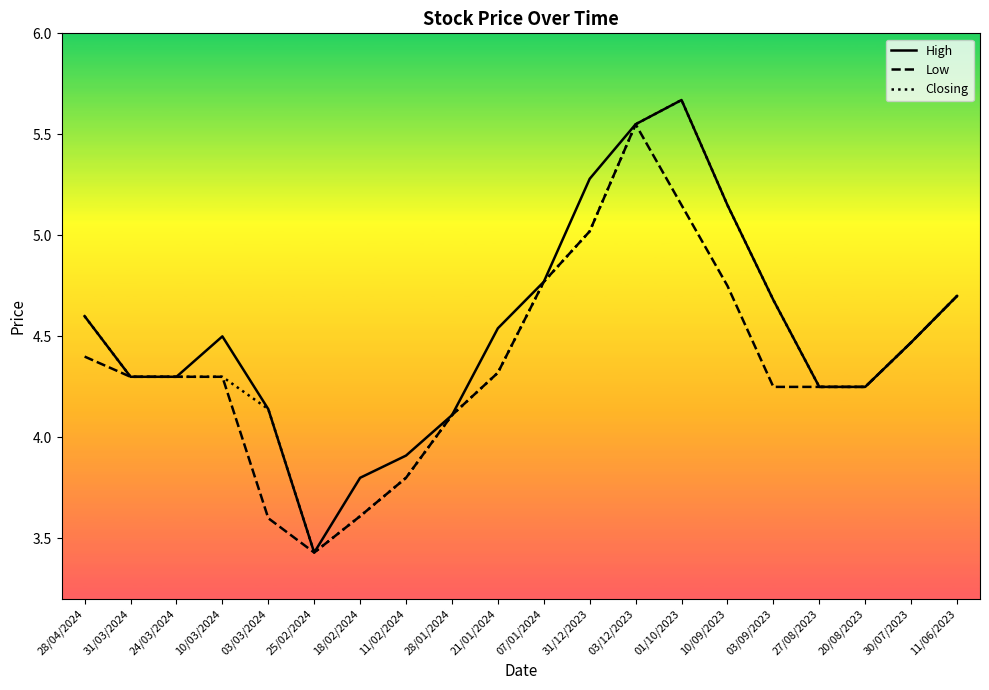

Which category has the lowest value in the Closing series?

25/02/2024